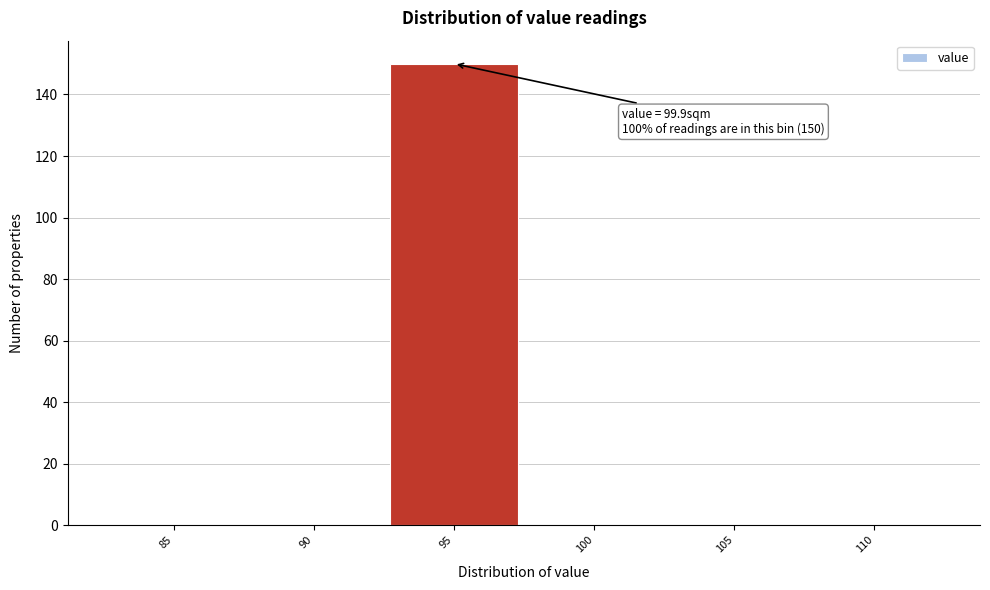

Reading left to right, transcribe all the data shown in this chart.

85=0	90=0	95=150	100=0	105=0	110=0